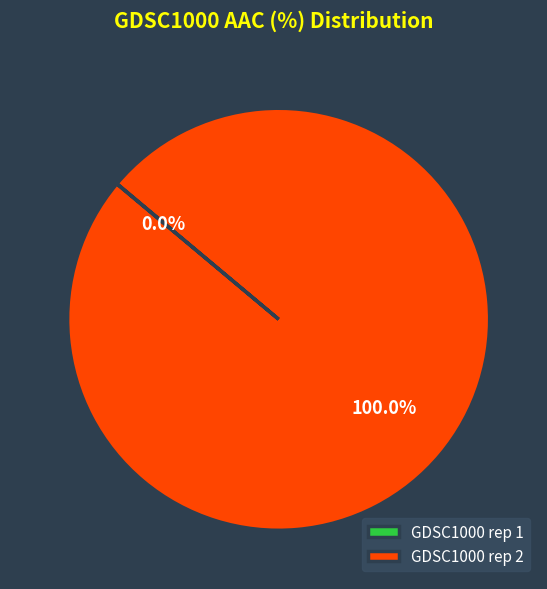

Does any single category account for the majority?

Yes